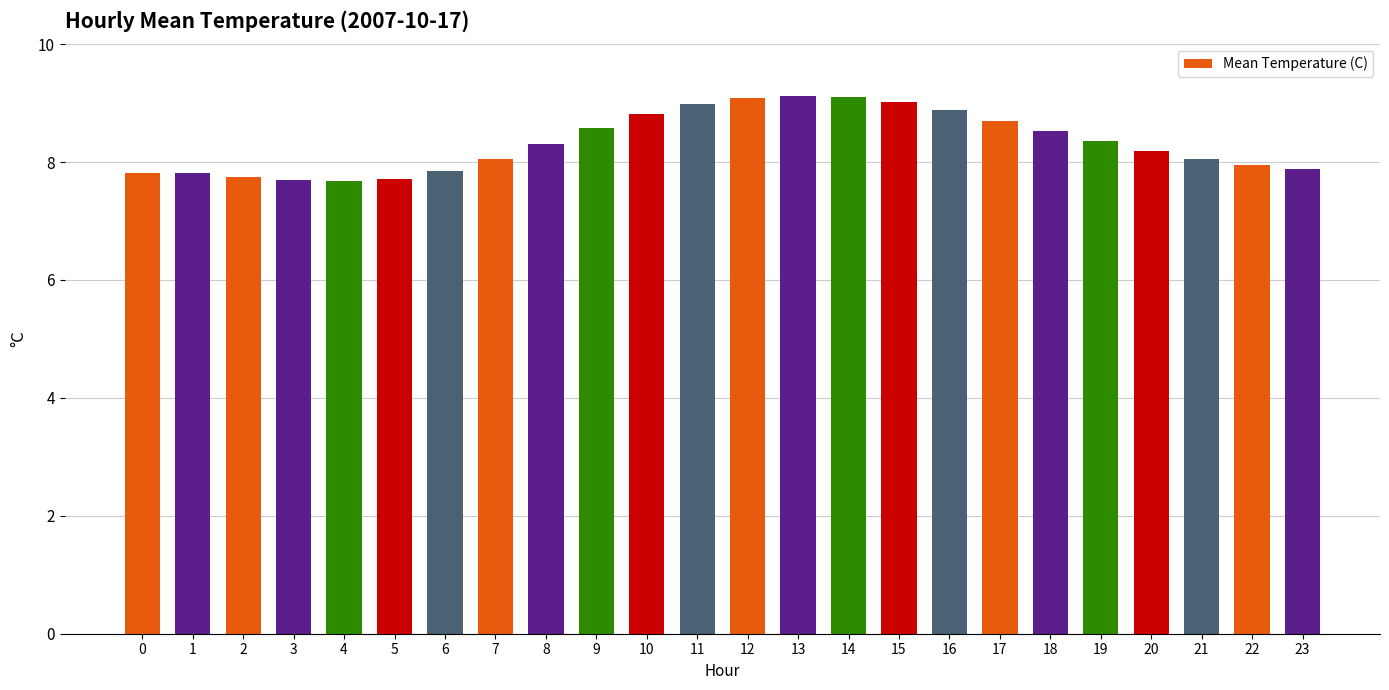

What is the average value?

8.3